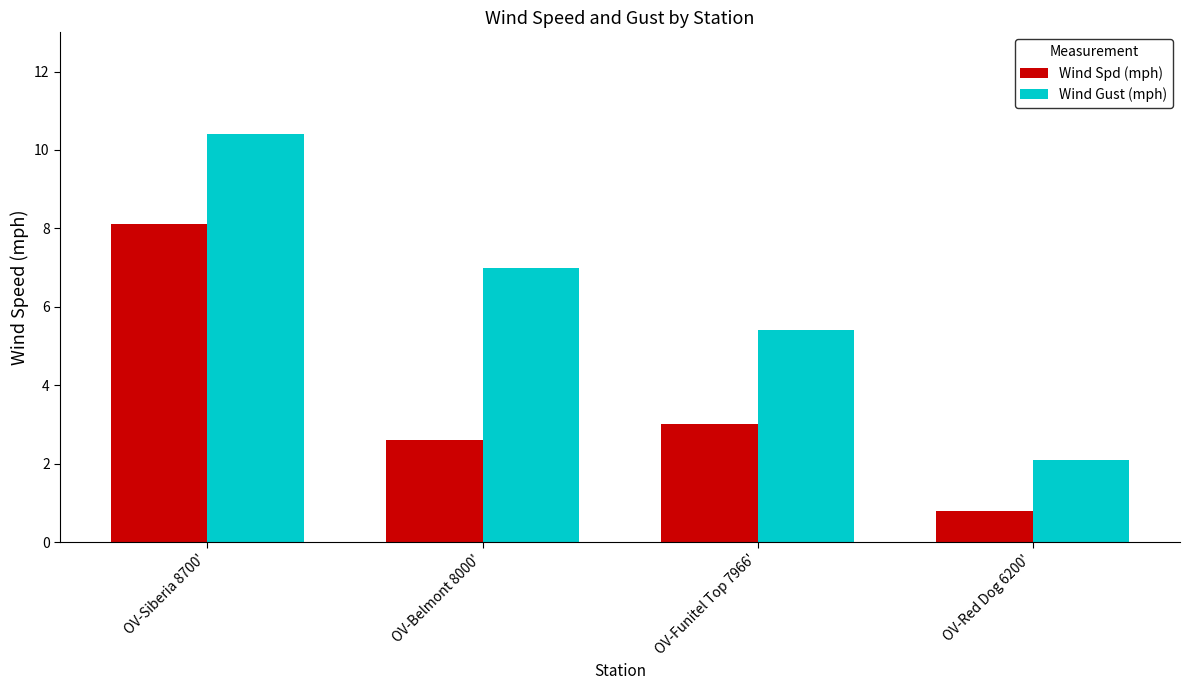

What is the minimum value shown in the chart?

0.8